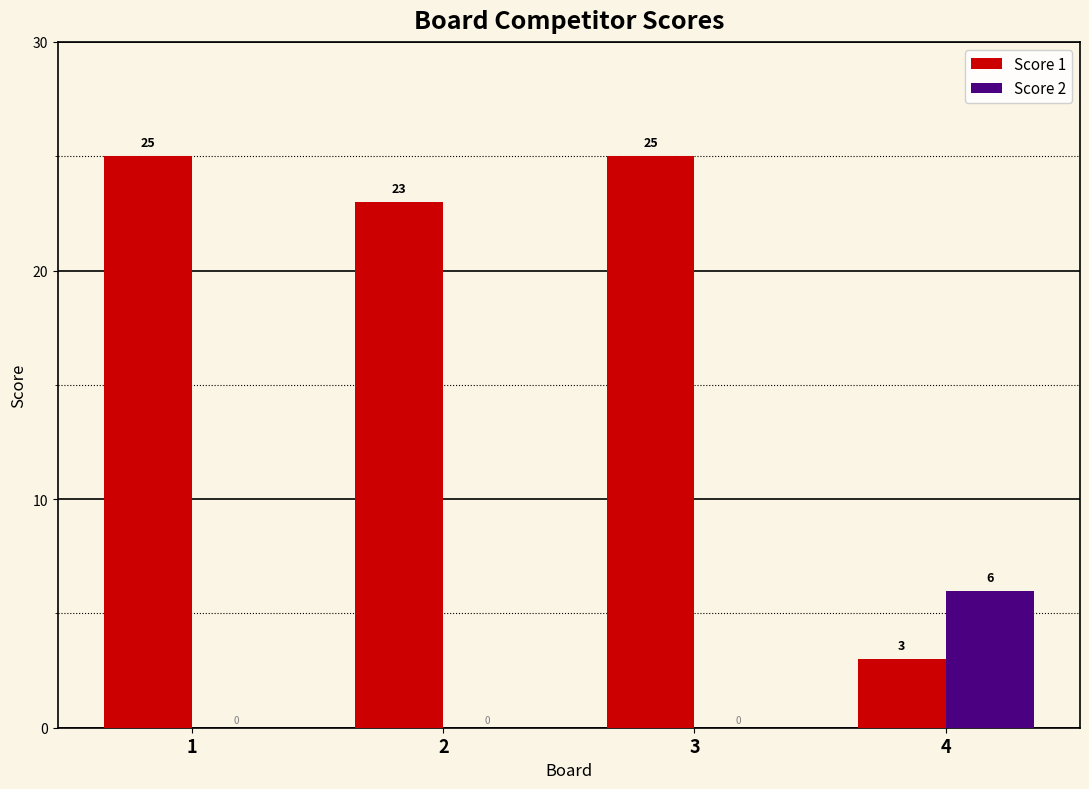

Between 3 and 4, which series saw the biggest shift?

Score 1